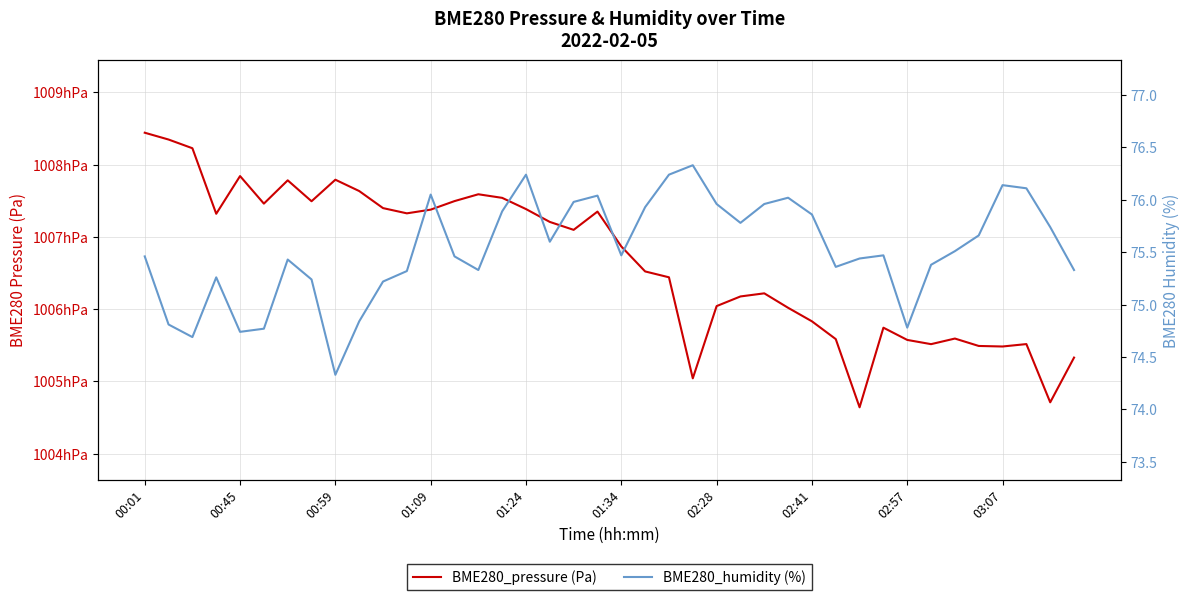

True or false: BME280_pressure (Pa) has a value of 100551.7 at 37.

True